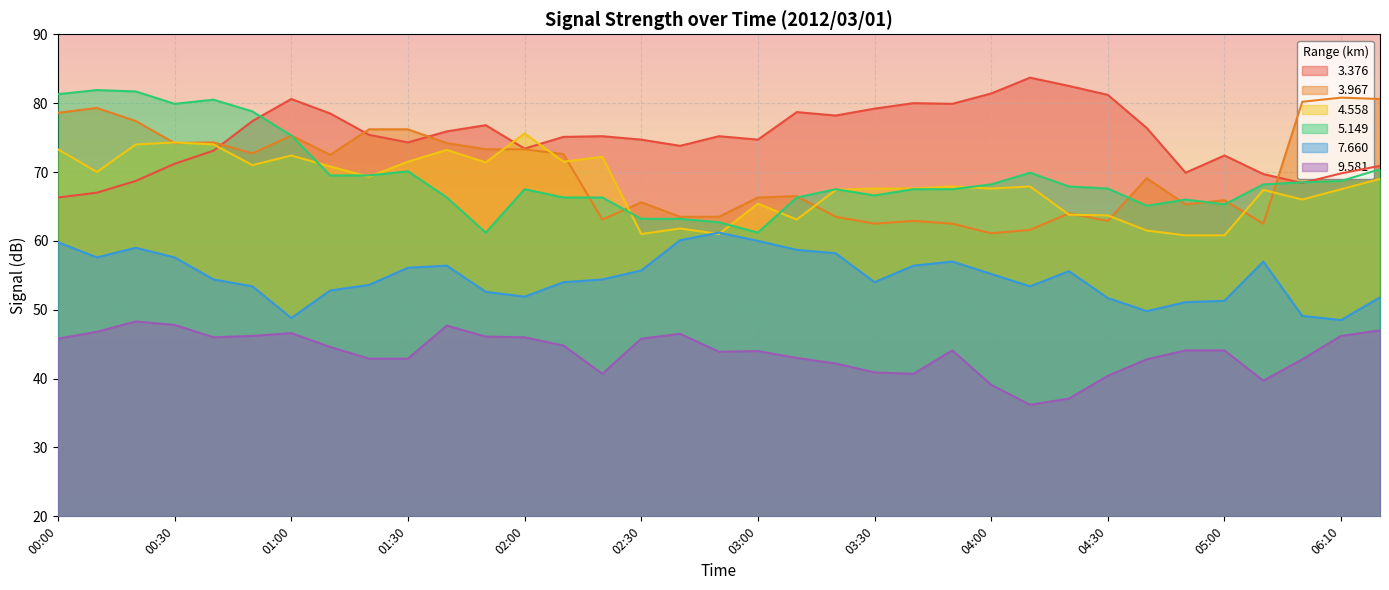

How many series are shown in this chart?

6